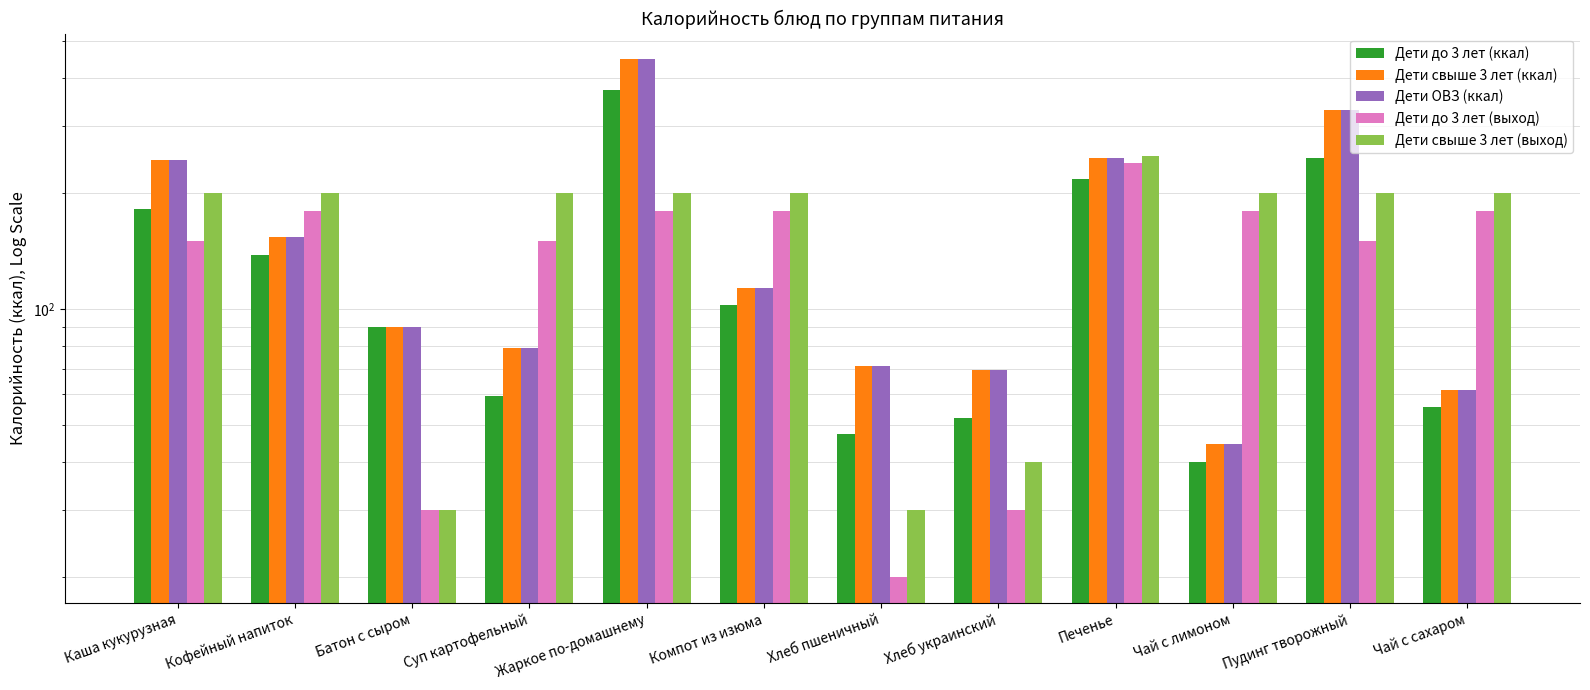

True or false: Дети до 3 лет (выход) has a value of 82.8 at Кофейный напиток.

False